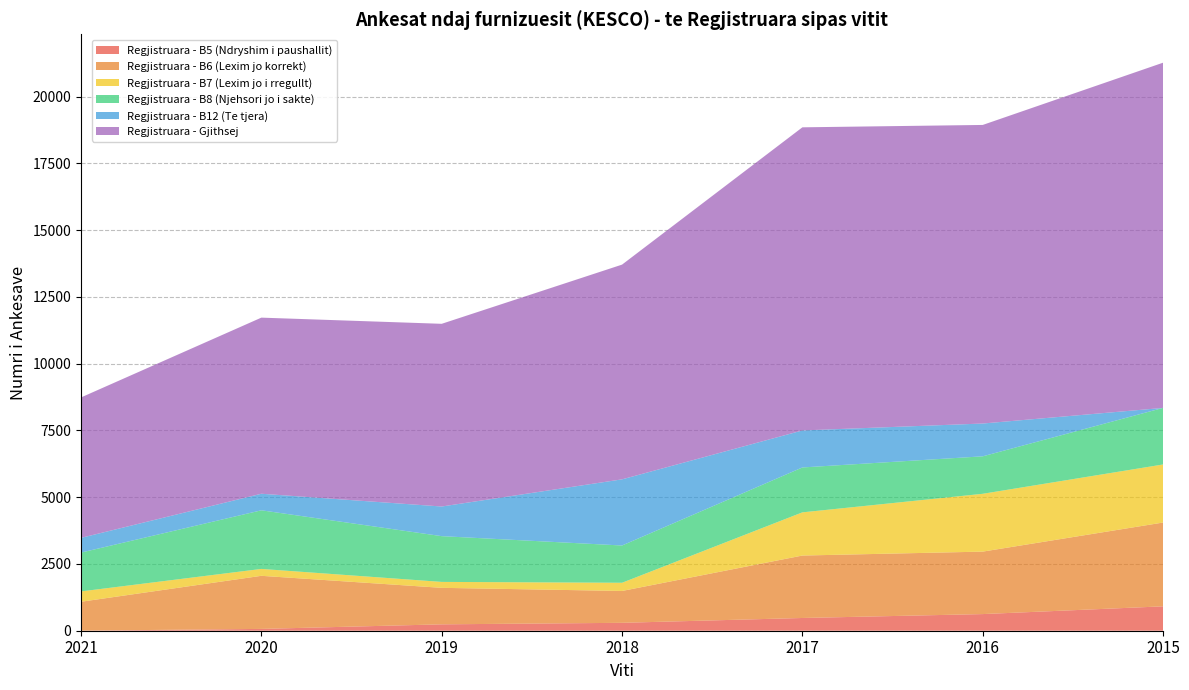

Reading right to left, list all the values displayed in this chart.

Regjistruara - B5 (Ndryshim i paushallit): 913	623	477	296	239	68	3
Regjistruara - B6 (Lexim jo korrekt): 3138	2339	2338	1193	1367	1988	1082
Regjistruara - B7 (Lexim jo i rregullt): 2174	2165	1617	307	222	258	387
Regjistruara - B8 (Njehsori jo i sakte): 2118	1403	1681	1395	1713	2195	1454
Regjistruara - B12 (Te tjera): 0	1228	1386	2477	1110	620	551
Regjistruara - Gjithsej: 12926	11180	11350	8040	6841	6594	5258